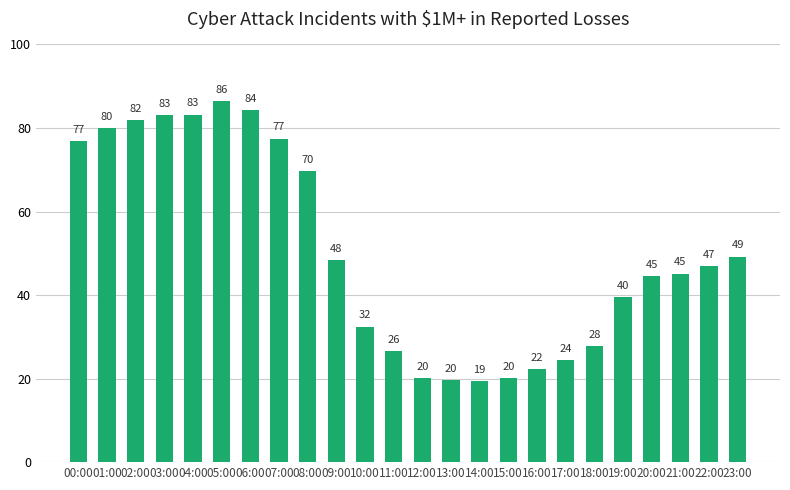

What position from the left is 21:00?

22